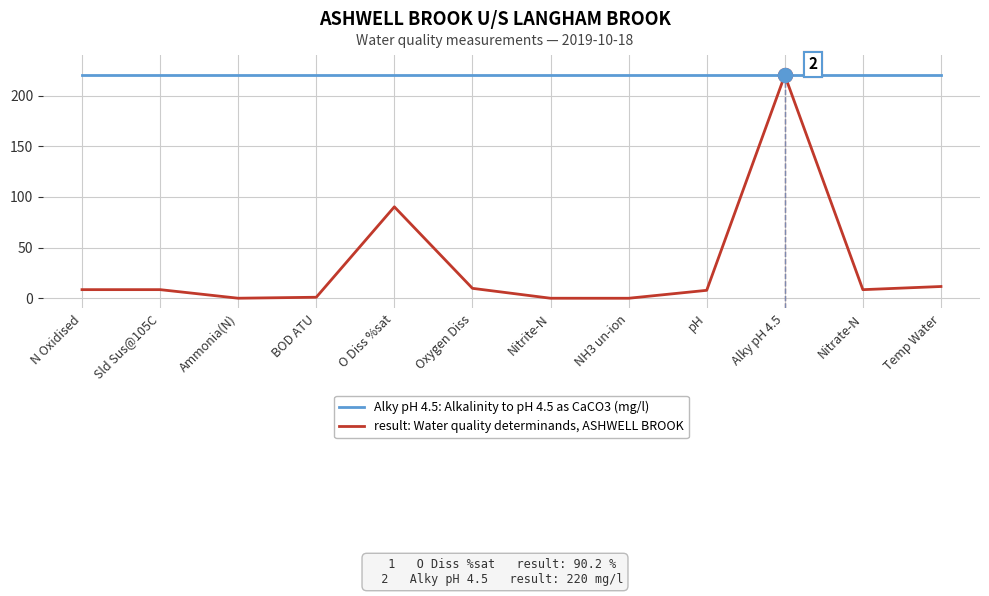

Between Oxygen Diss and N Oxidised, which is larger?

Oxygen Diss